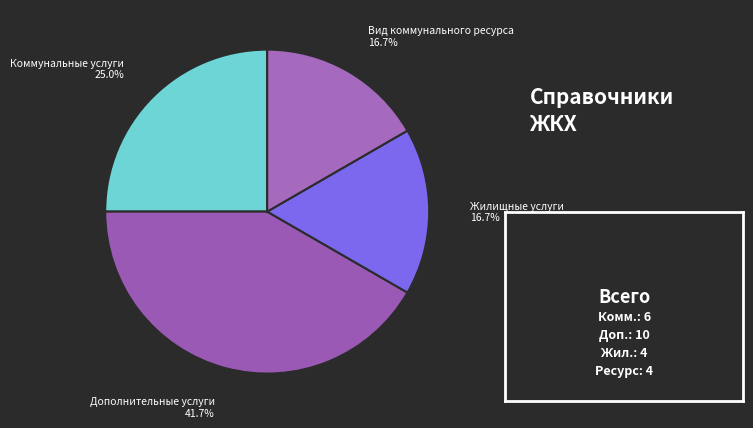

How many slices are in this pie chart?

4